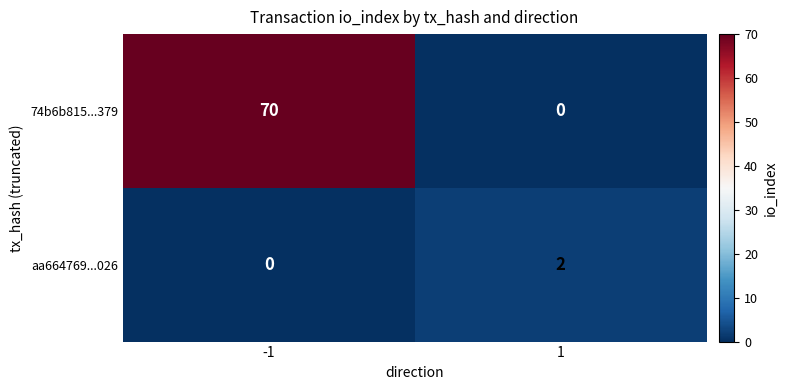

Reading right to left, extract all data points from this chart.

74b6b815...379: 0	70
aa664769...026: 2	0